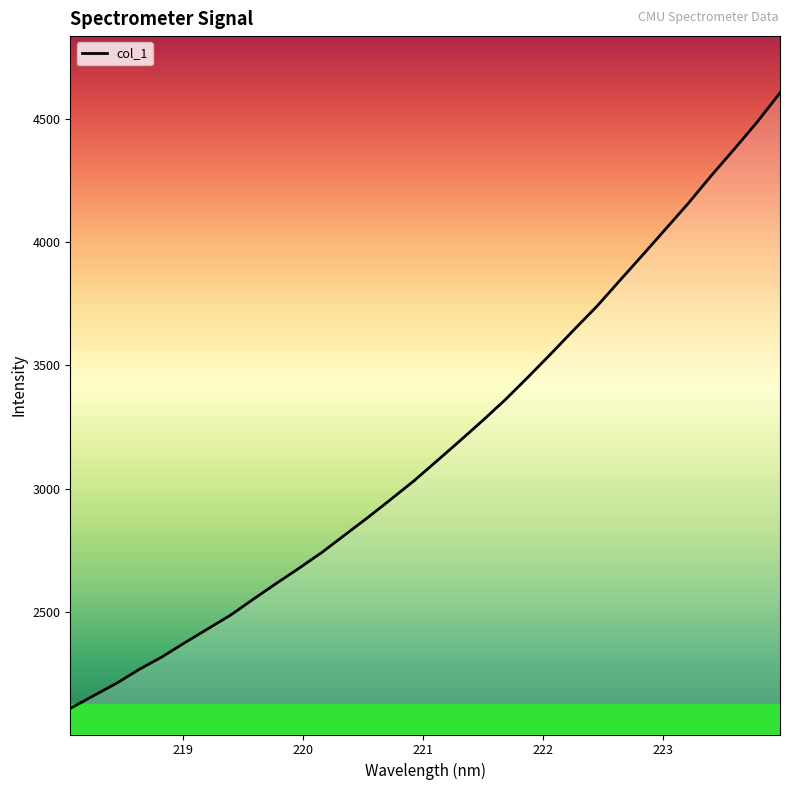

What is the greatest value displayed?

4605.0